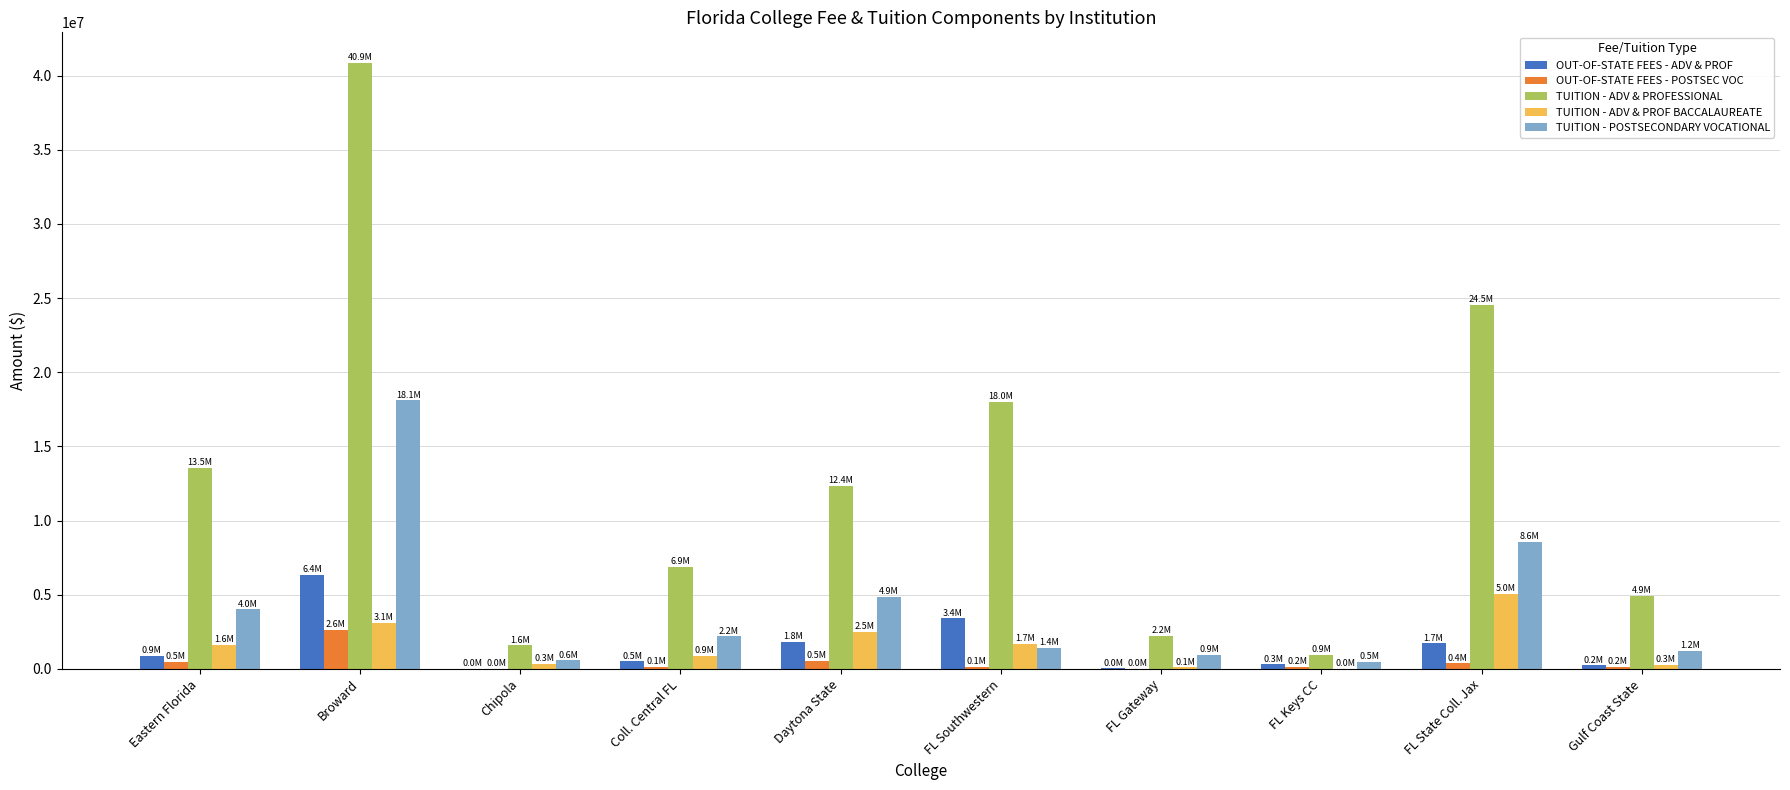

What is the sum of all TUITION - POSTSECONDARY VOCATIONAL values?

42321316.1